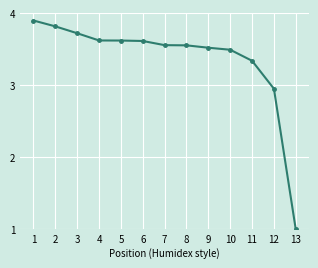

What is the difference between the maximum and minimum values?

2.9